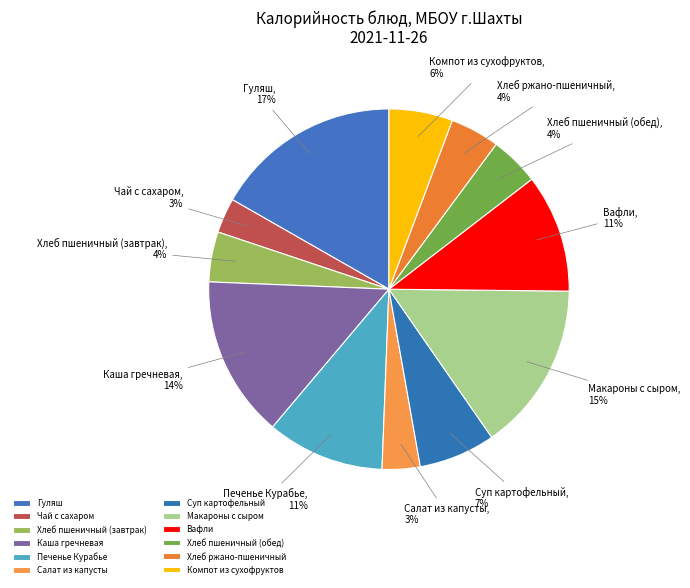

To the nearest percent, what is the difference between the Чай с сахаром and Хлеб пшеничный (завтрак) slice percentages?

1%